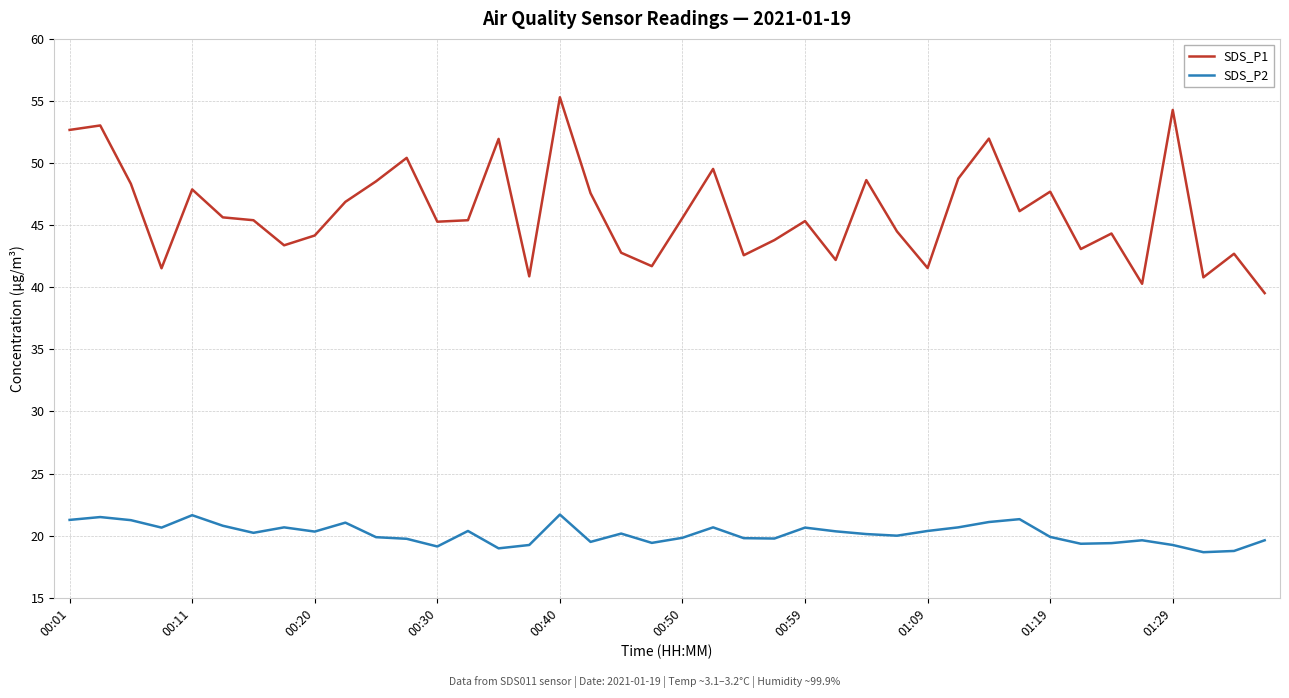

Which series has the largest total across all categories?

SDS_P1